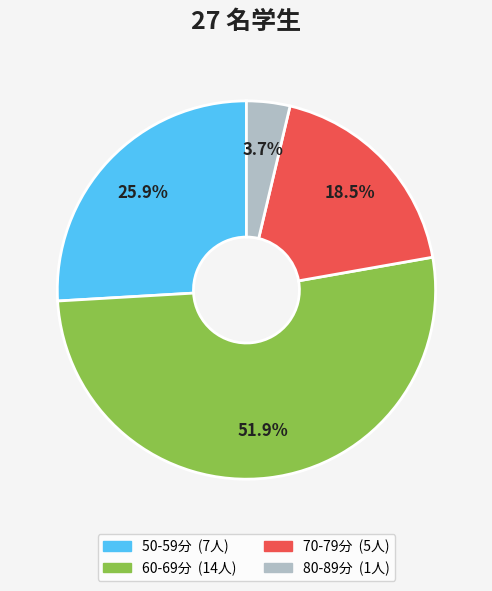

Is there a majority slice in this chart?

Yes